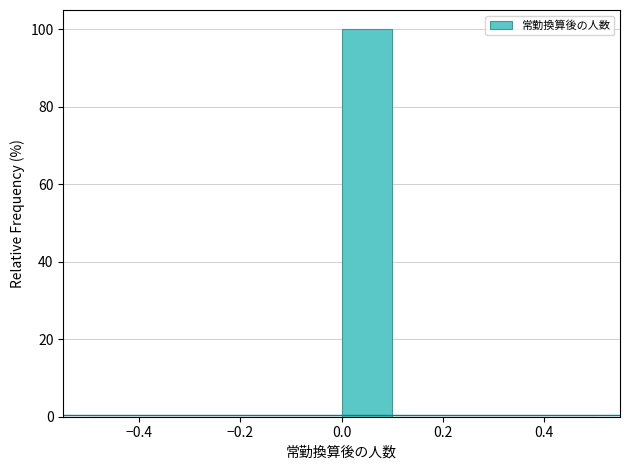

Over which range of the x-axis is the bar tallest?

0.0 to 0.1